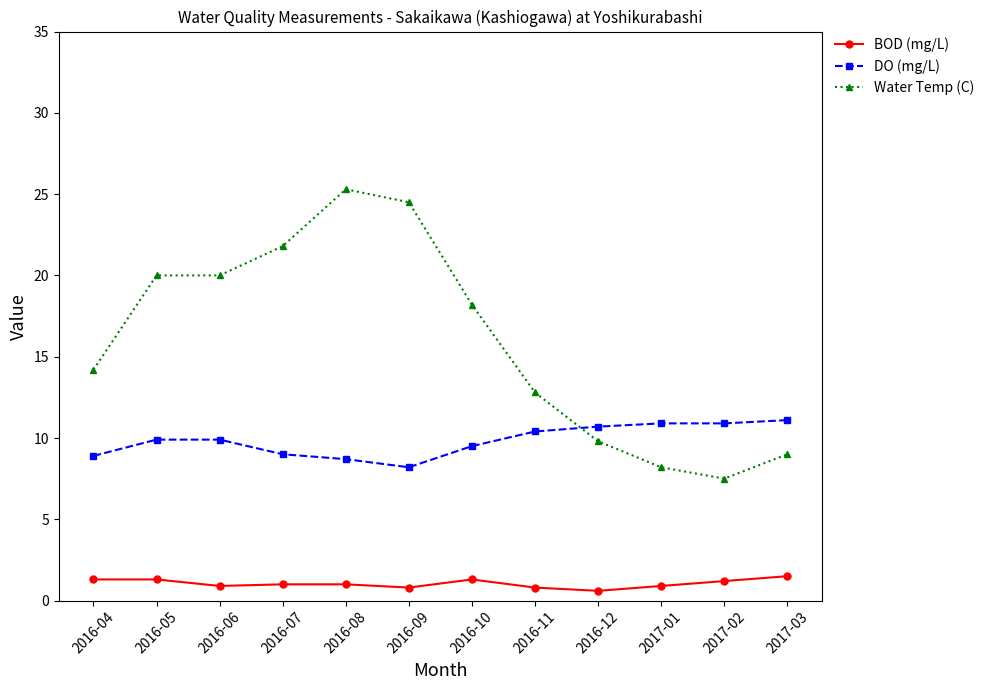

True or false: DO (mg/L) and Water Temp (C) cross at least once.

True